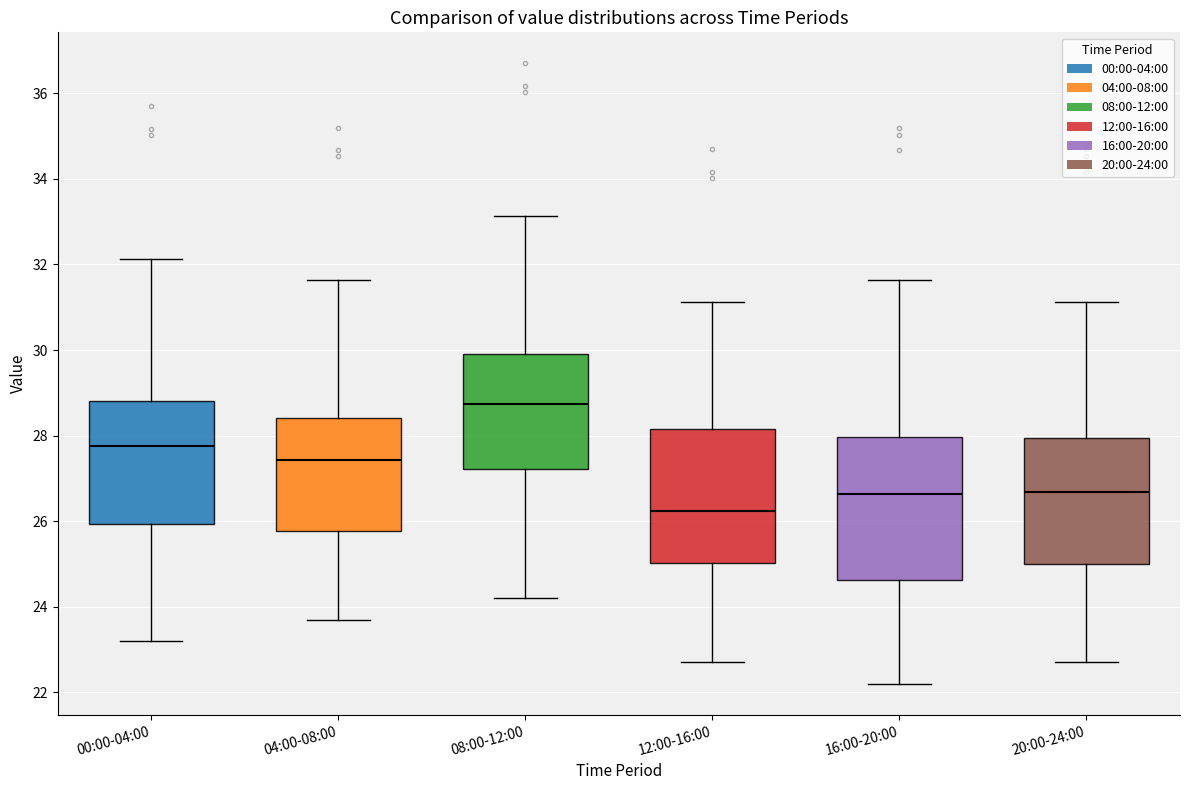

Reading left to right, transcribe this box plot: for each box, give where its median line is, the range the box spans, and where its two whiskers end, as read against the y-axis. The values are not printed on the chart, so give them approximately, as read against the axis.

00:00-04:00: median 27.8, box 26.0 to 28.8, whiskers 23.2 to 32.2
04:00-08:00: median 27.4, box 25.8 to 28.4, whiskers 23.8 to 31.6
08:00-12:00: median 28.8, box 27.2 to 30.0, whiskers 24.2 to 33.2
12:00-16:00: median 26.2, box 25.0 to 28.2, whiskers 22.8 to 31.2
16:00-20:00: median 26.6, box 24.6 to 28.0, whiskers 22.2 to 31.6
20:00-24:00: median 26.6, box 25.0 to 28.0, whiskers 22.8 to 31.2